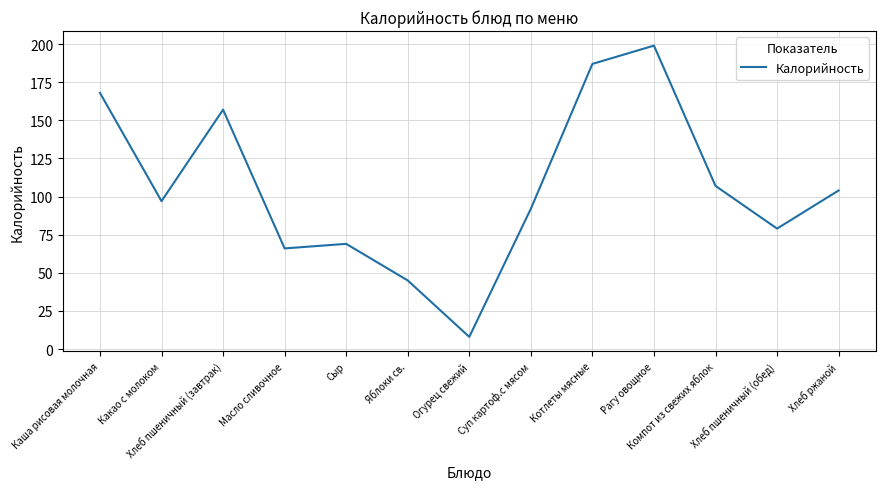

What is the greatest value displayed?

199